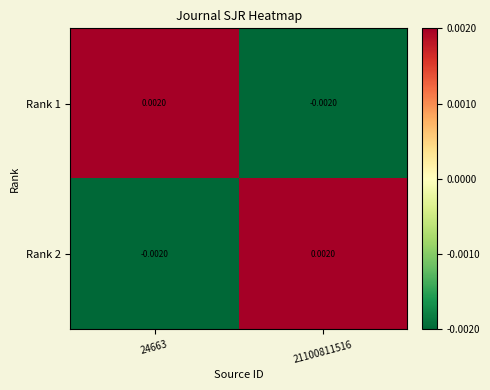

How many values in the Rank 1 series are below 0?

1